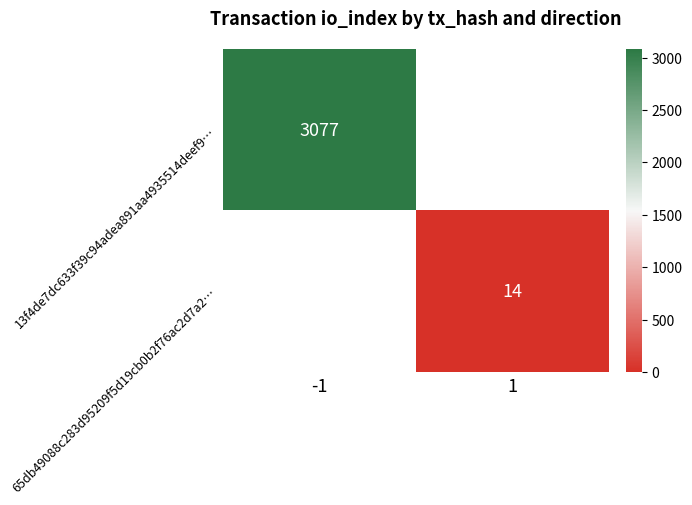

Is the value of 65db49088c283d95209f5d19cb0b2f76ac2d7a2… at 1 greater than the value of 13f4de7dc633f39c94adea891aa4935514deef9… at -1?

No